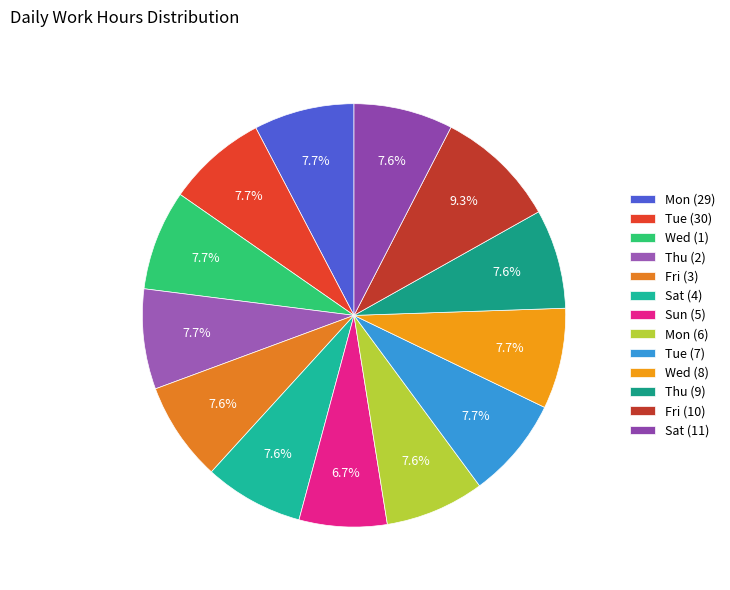

To the nearest percent, what is the combined percentage of Thu (2) and Tue (7)?

15%